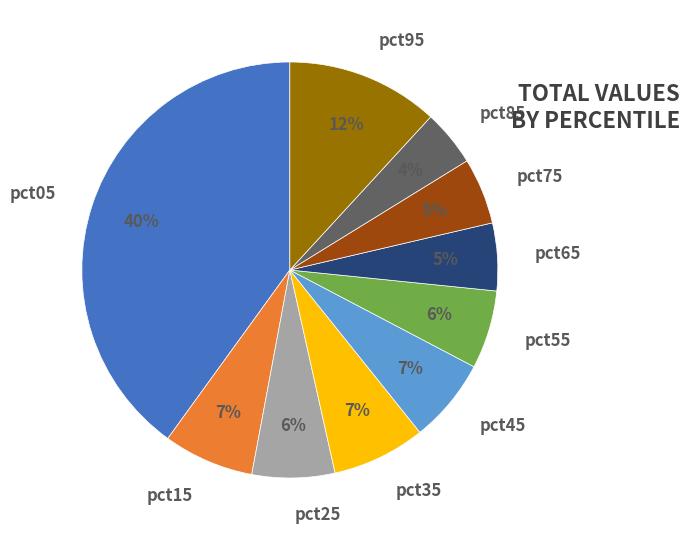

To the nearest percent, what is the combined percentage of pct85 and pct15?

11%